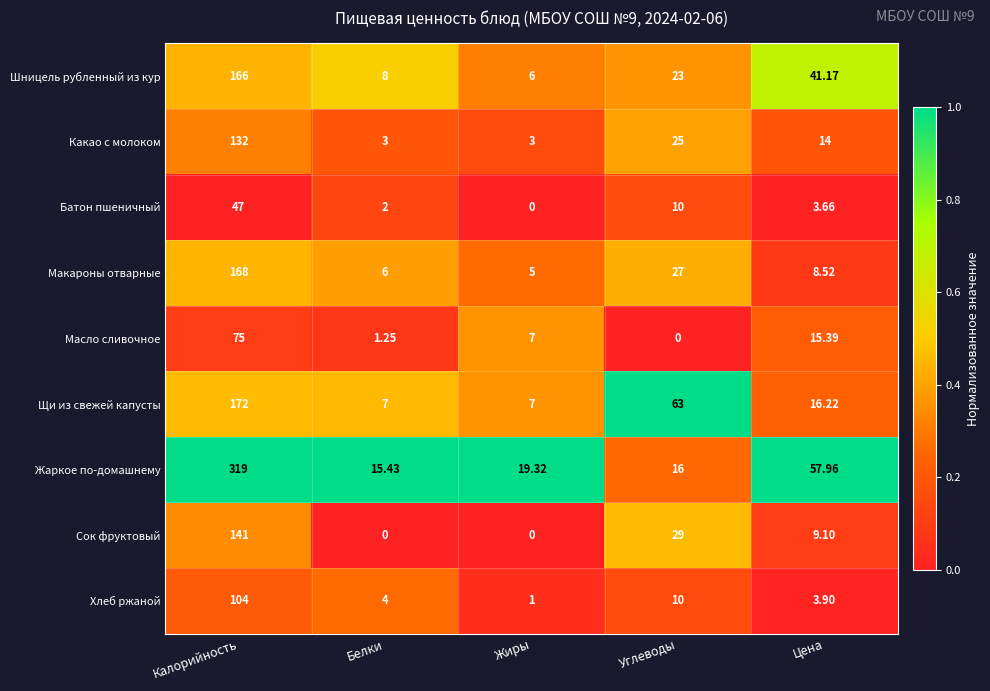

At how many categories does at least one series exceed 0?

5